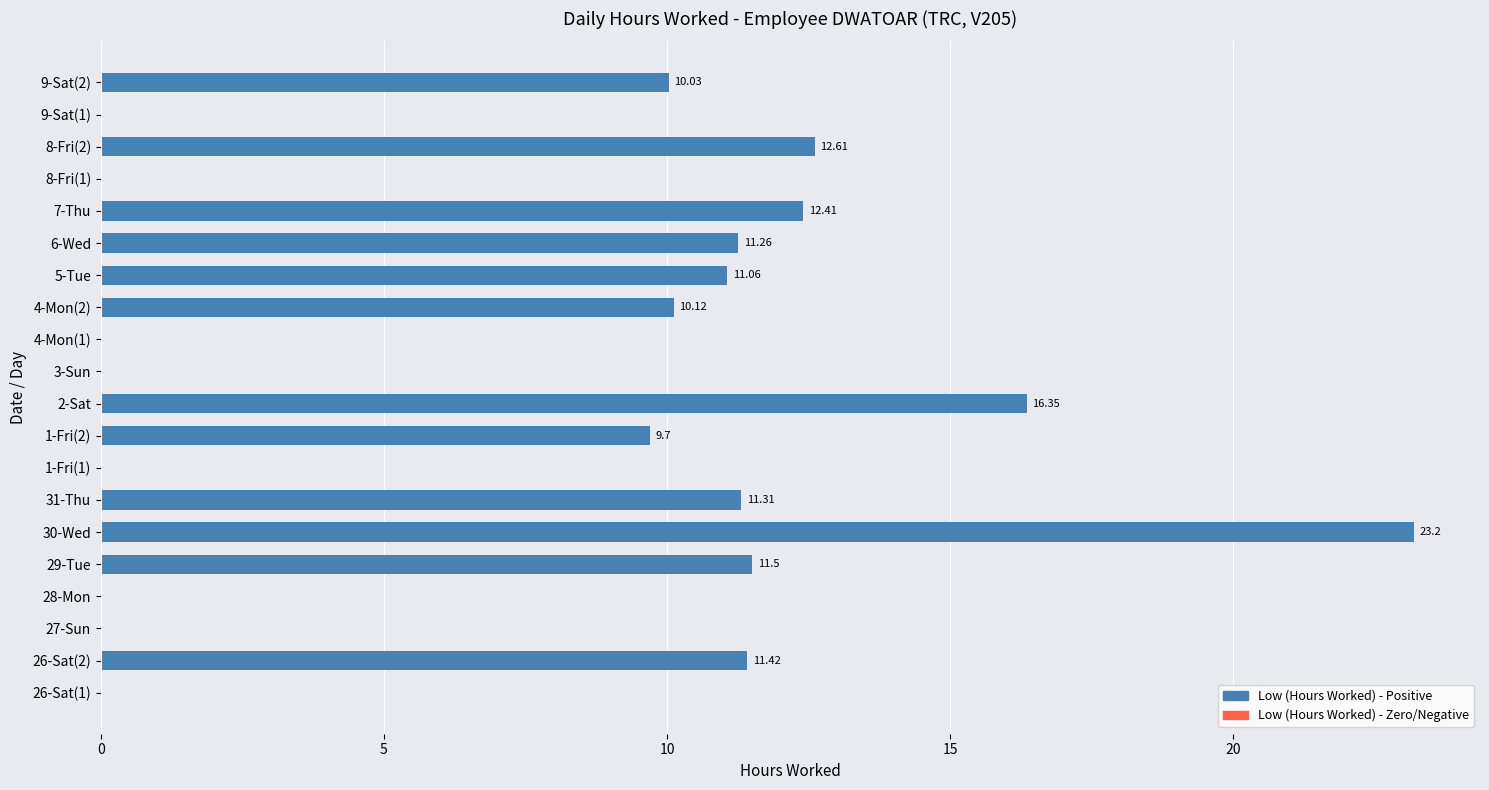

How many series are shown in this chart?

1